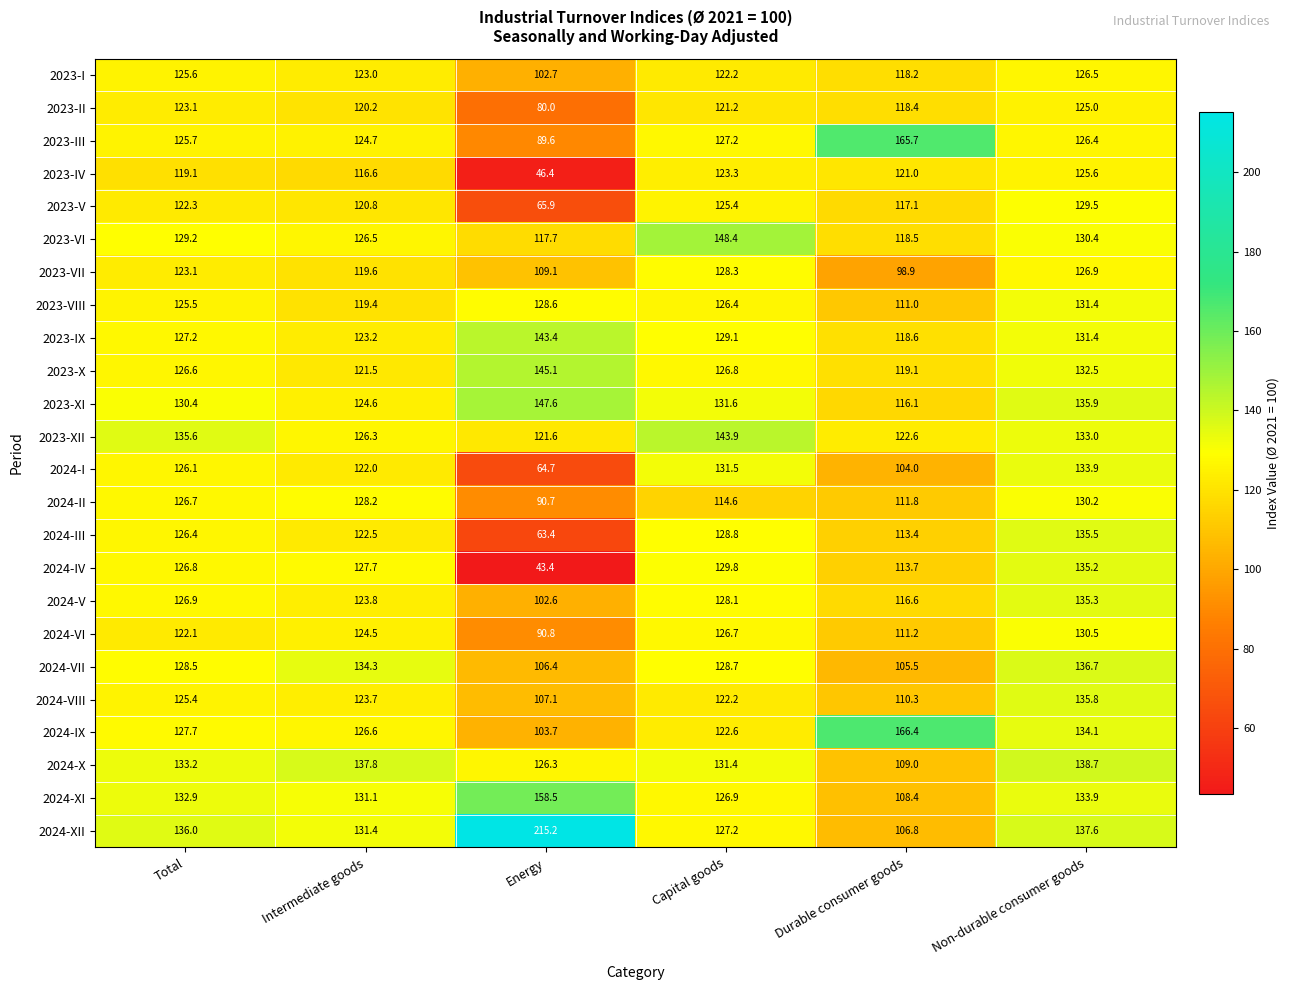

Rank the series by their maximum value, from highest to lowest.

2024-XII, 2024-IX, 2023-III, 2024-XI, 2023-VI, 2023-XI, 2023-X, 2023-XII, 2023-IX, 2024-X, 2024-VII, 2024-VIII, 2024-III, 2024-V, 2024-IV, 2024-I, 2023-VIII, 2024-VI, 2024-II, 2023-V, 2023-VII, 2023-I, 2023-IV, 2023-II